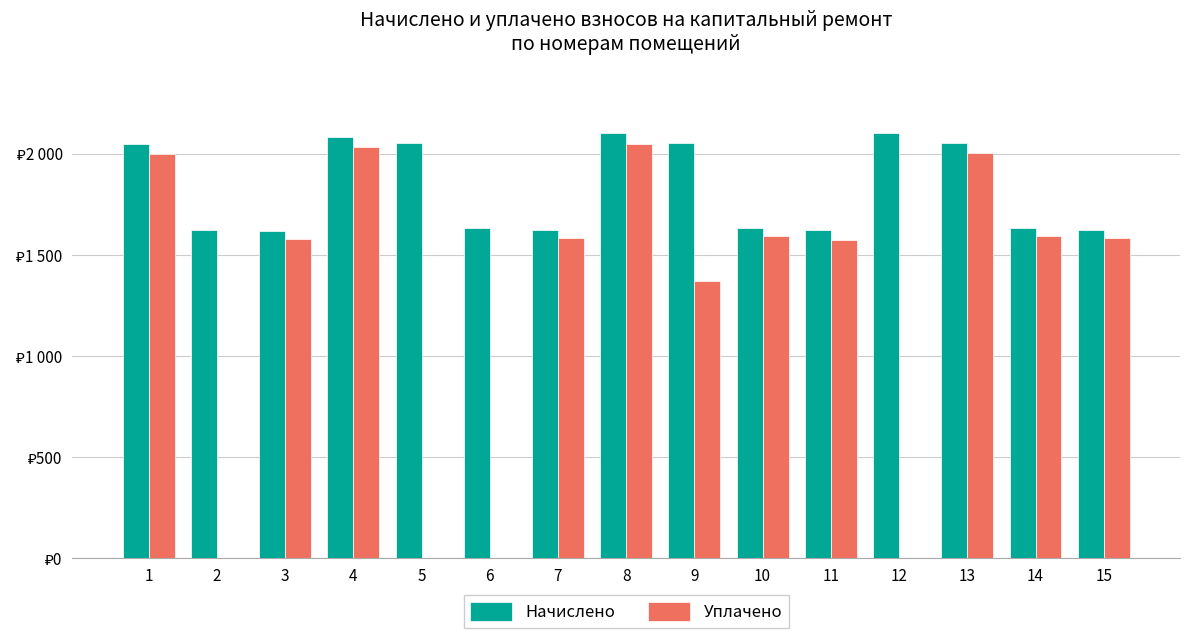

Reading left to right, transcribe all the data shown in this chart.

Начислено: 2050.5	1625.6	1619.2	2085.9	2053.7	1635.2	1625.6	2102.0	2053.7	1635.2	1625.6	2102.0	2053.7	1635.2	1625.6
Уплачено: 2000.8	0.0	1579.9	2035.4	0.0	0.0	1586.2	2051.1	1369.1	1595.6	1573.4	0.0	2004.0	1595.6	1586.2